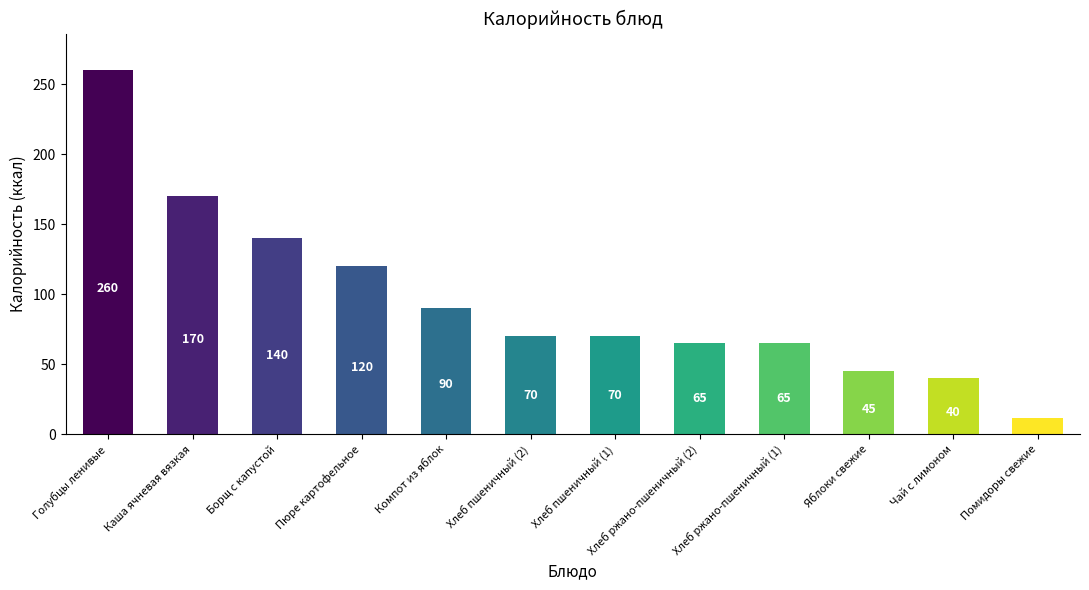

Where does the data first go above 70?

Голубцы ленивые